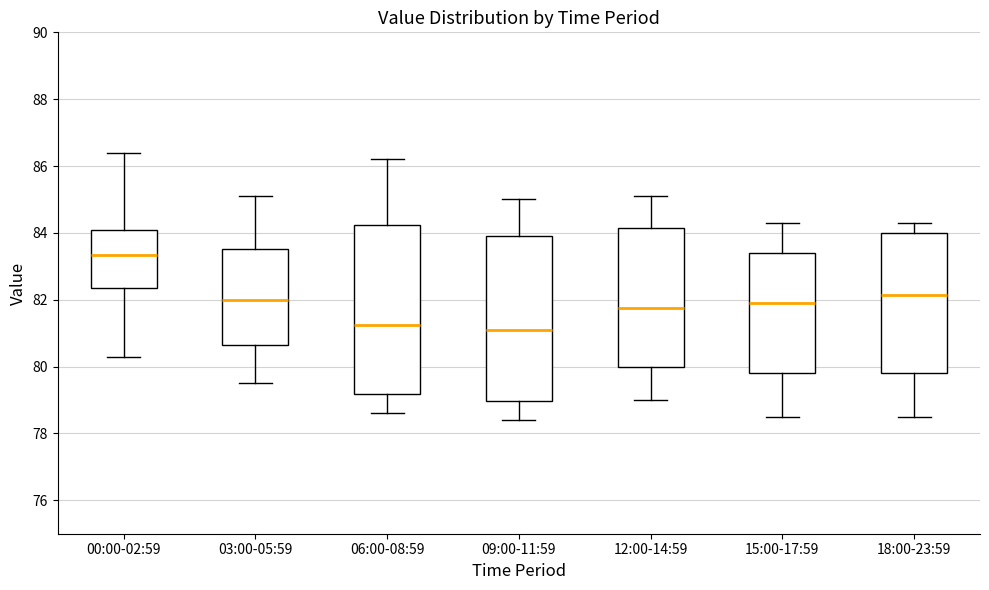

Reading left to right, transcribe this box plot: for each box, give where its median line is, the range the box spans, and where its two whiskers end, as read against the y-axis. The values are not printed on the chart, so give them approximately, as read against the axis.

00:00-02:59: median 83.4, box 82.4 to 84.2, whiskers 80.4 to 86.4
03:00-05:59: median 82.0, box 80.6 to 83.6, whiskers 79.6 to 85.2
06:00-08:59: median 81.2, box 79.2 to 84.2, whiskers 78.6 to 86.2
09:00-11:59: median 81.2, box 79.0 to 84.0, whiskers 78.4 to 85.0
12:00-14:59: median 81.8, box 80.0 to 84.2, whiskers 79.0 to 85.2
15:00-17:59: median 82.0, box 79.8 to 83.4, whiskers 78.6 to 84.4
18:00-23:59: median 82.2, box 79.8 to 84.0, whiskers 78.6 to 84.4